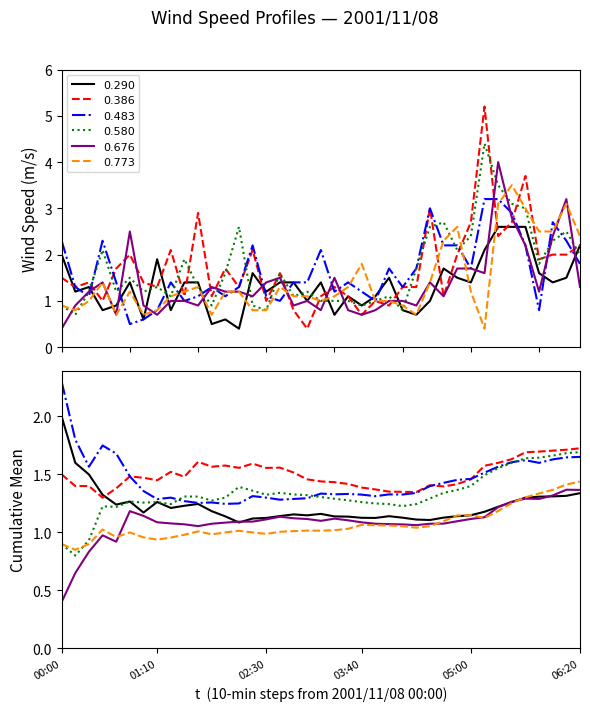

What is the sum of all 0.676 values?

53.3